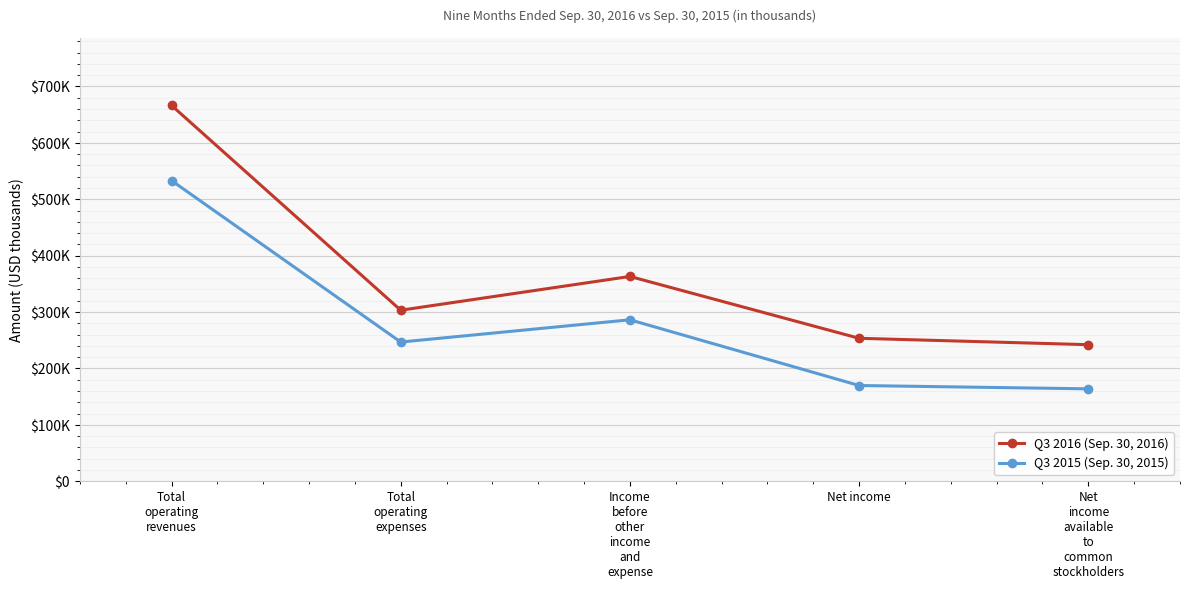

What is the difference between the maximum and minimum values in the Q3 2016 (Sep. 30, 2016) series?

424185